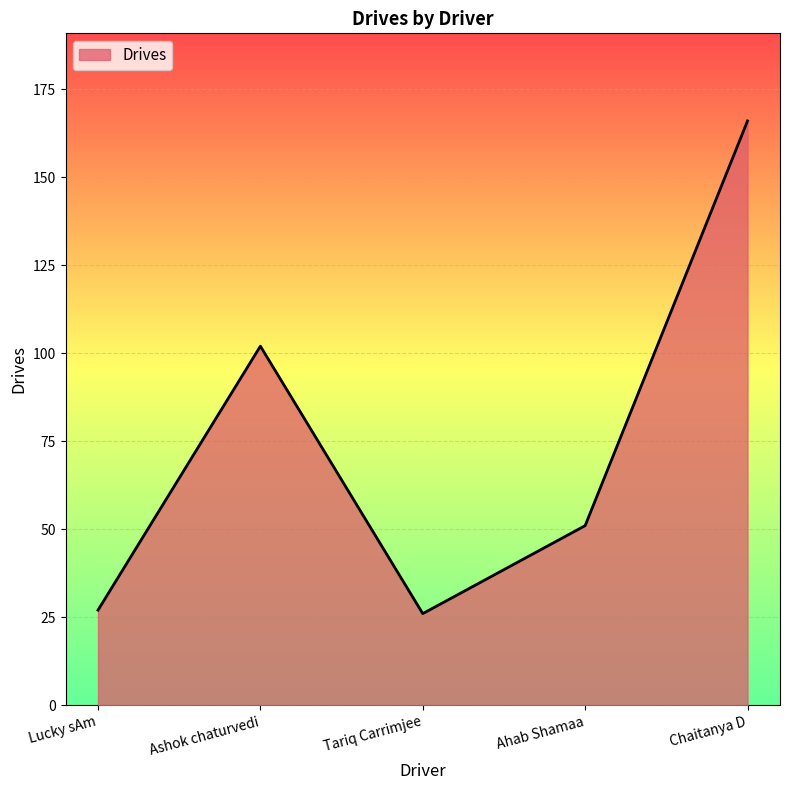

Which label corresponds to the largest value in the chart?

Chaitanya D